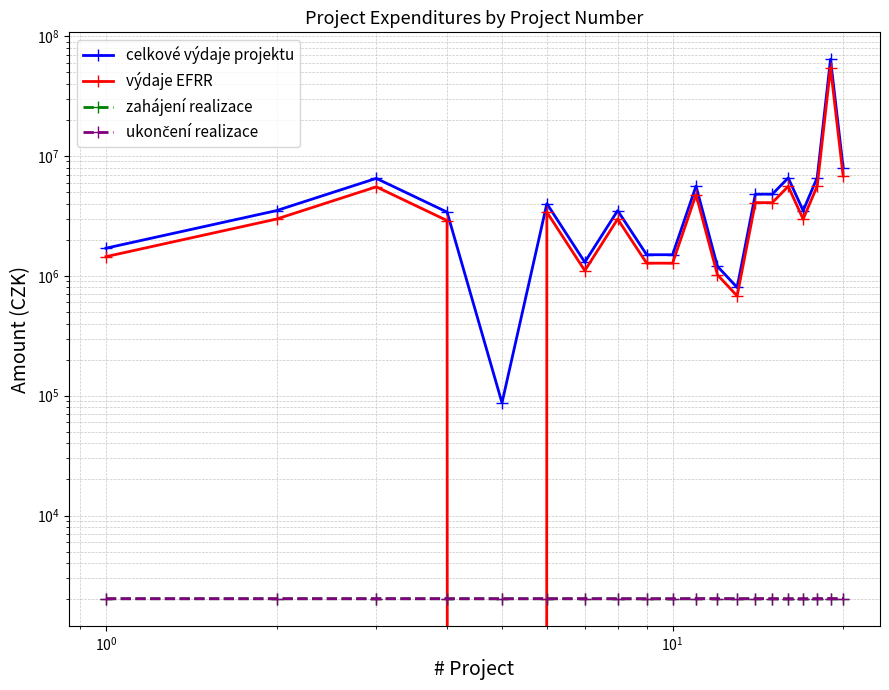

What are all the series names shown in the legend?

celkové výdaje projektu, výdaje EFRR, zahájení realizace, ukončení realizace